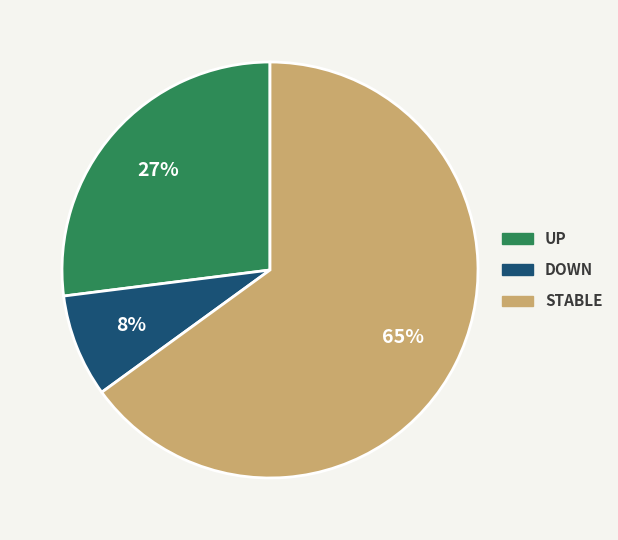

Is there any slice that represents more than half of the pie?

Yes